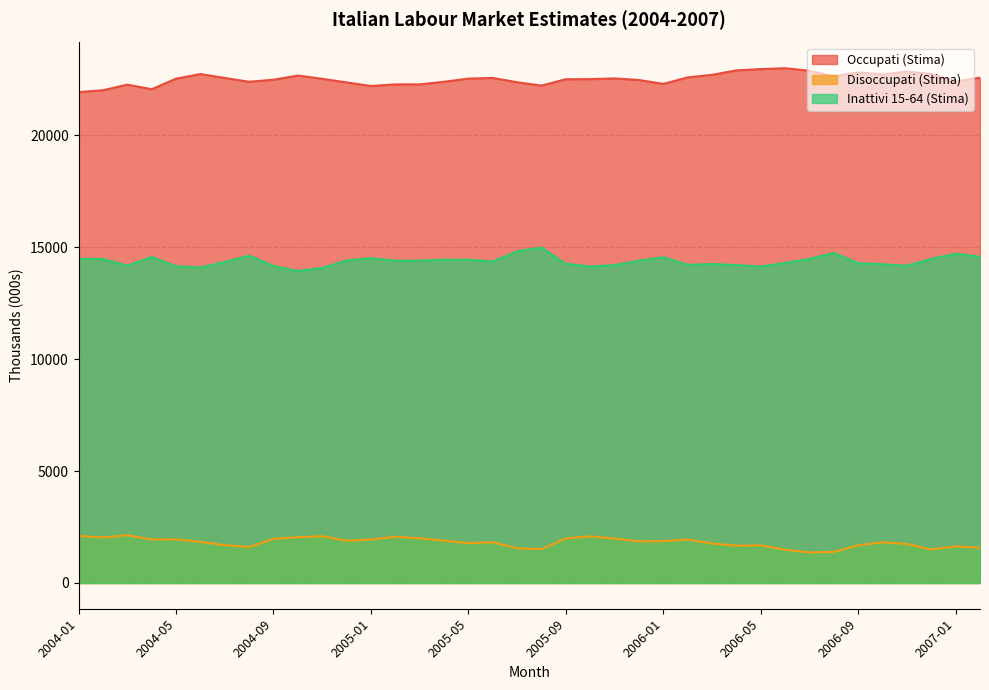

What is the smallest value displayed?

1364.1